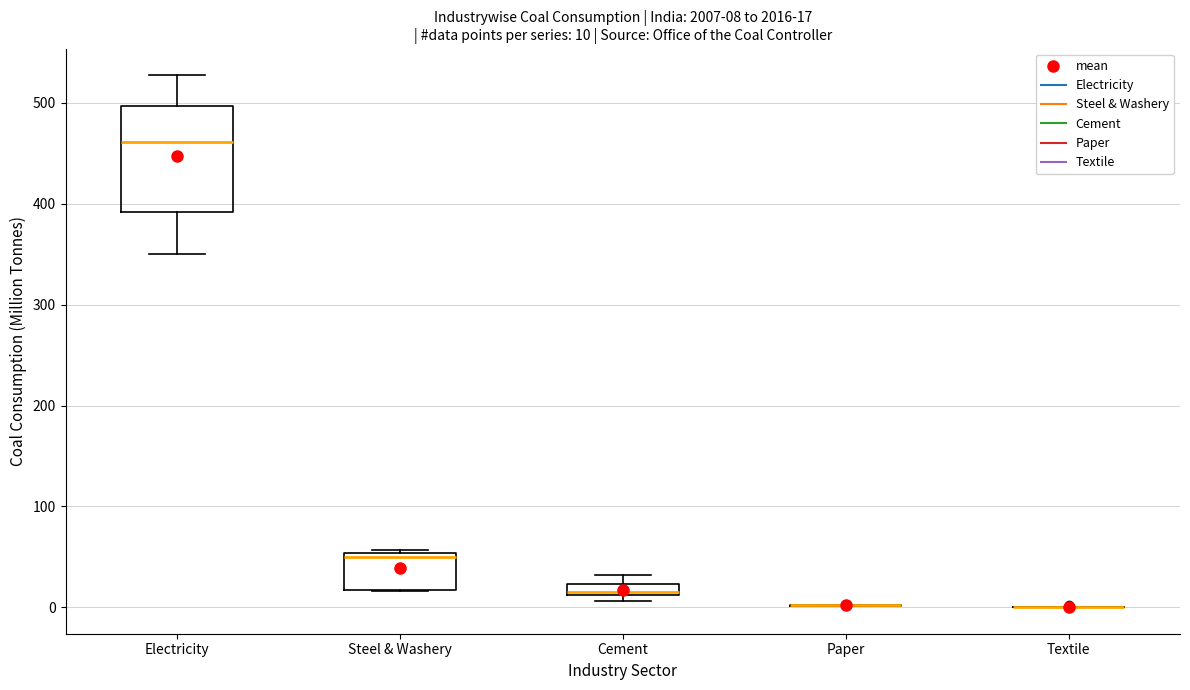

Comparing the boxes themselves (not the whiskers), which one is the tallest?

Electricity